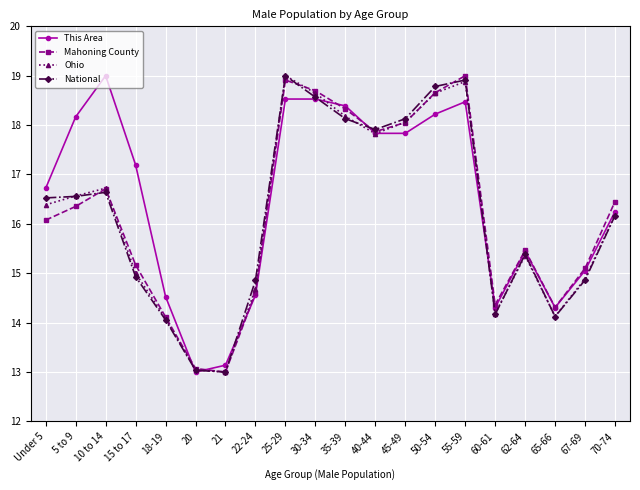

What is the lowest value of the This Area series?

13.0